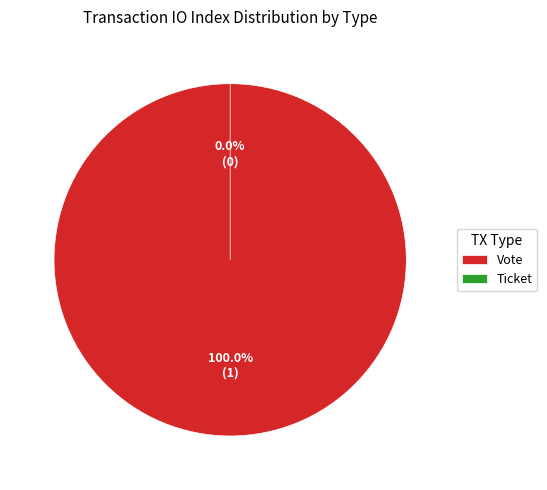

Does Vote account for over 50% of the chart?

Yes